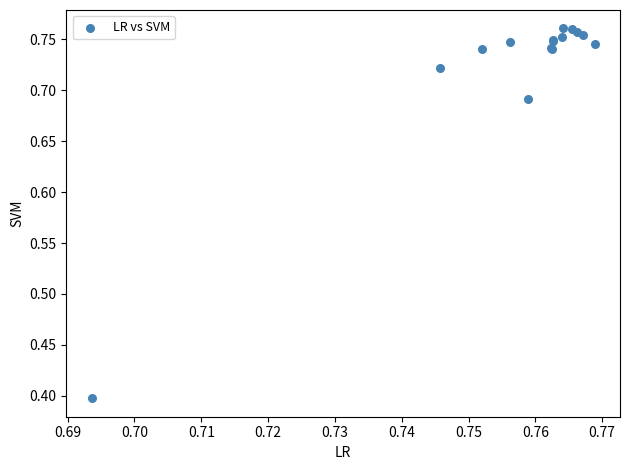

What Y value in the scatter plot is closest to 0?

0.4